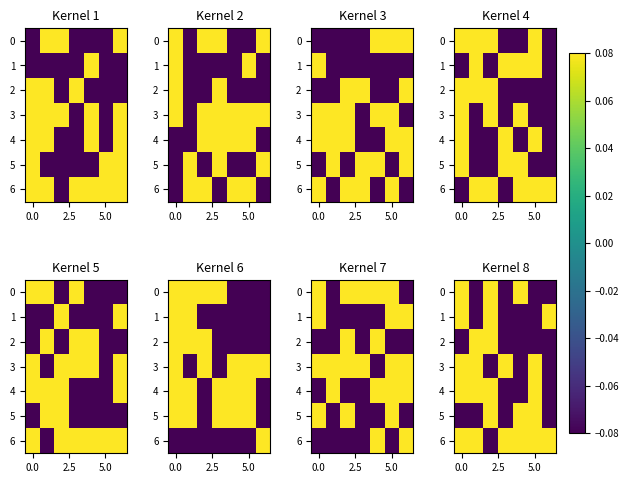

How many values in 1 are below zero?

4